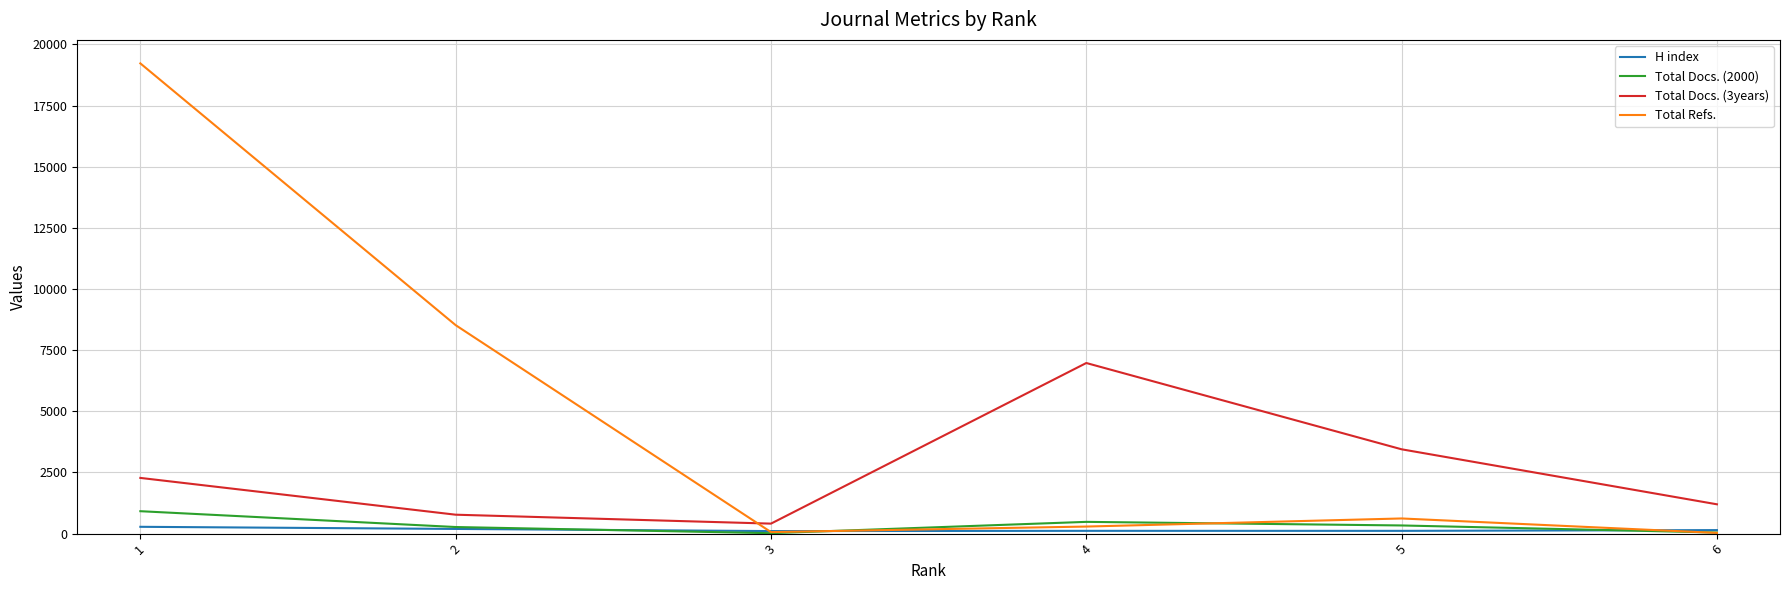

True or false: Total Docs. (3years) and Total Refs. cross at least once.

True